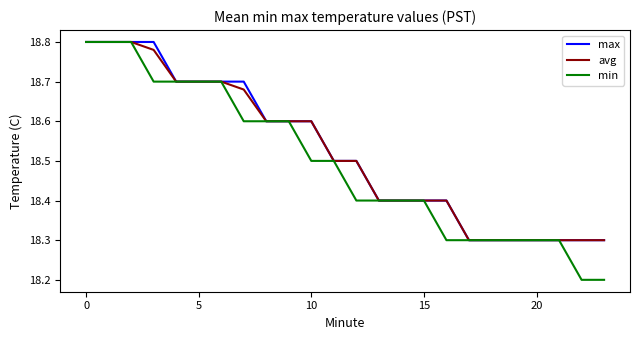

Which series has the largest range (max minus min)?

min